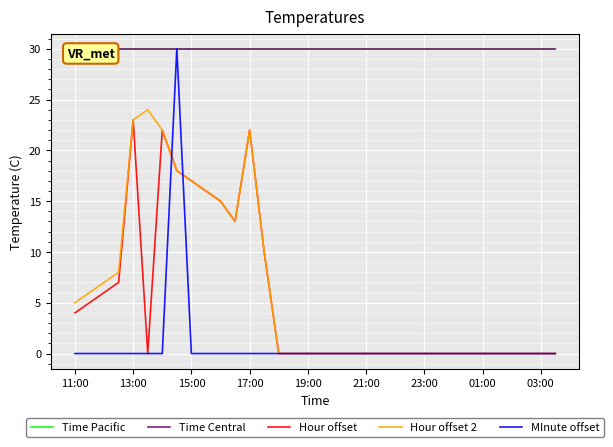

What is the label of the 23rd point from the right?

11